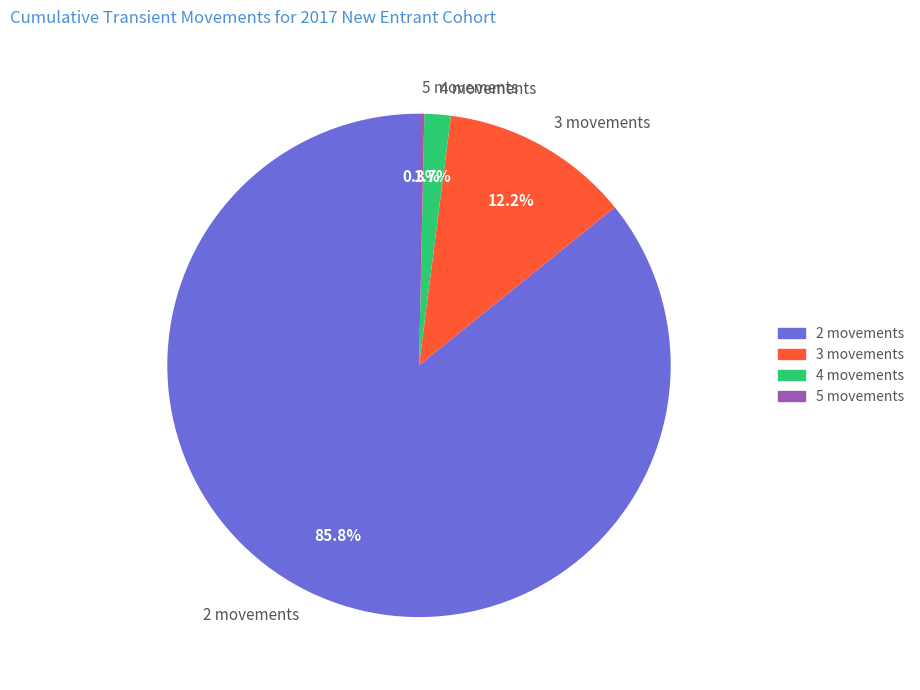

Which has a higher value, 5 movements or 2 movements?

2 movements